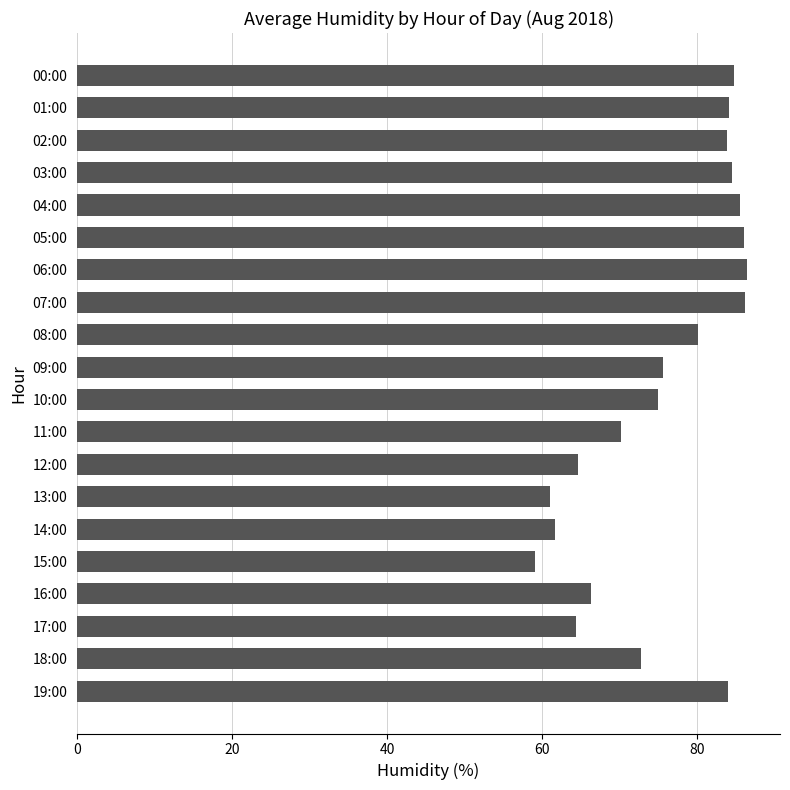

How many bars are there in total?

20